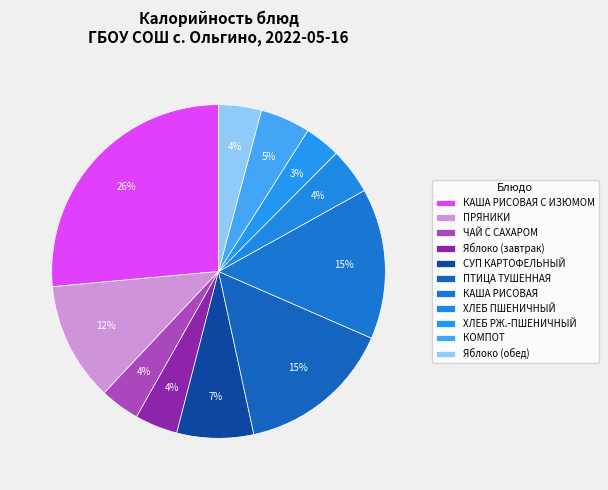

Is it true that Яблоко (завтрак) is 4% of the pie?

True